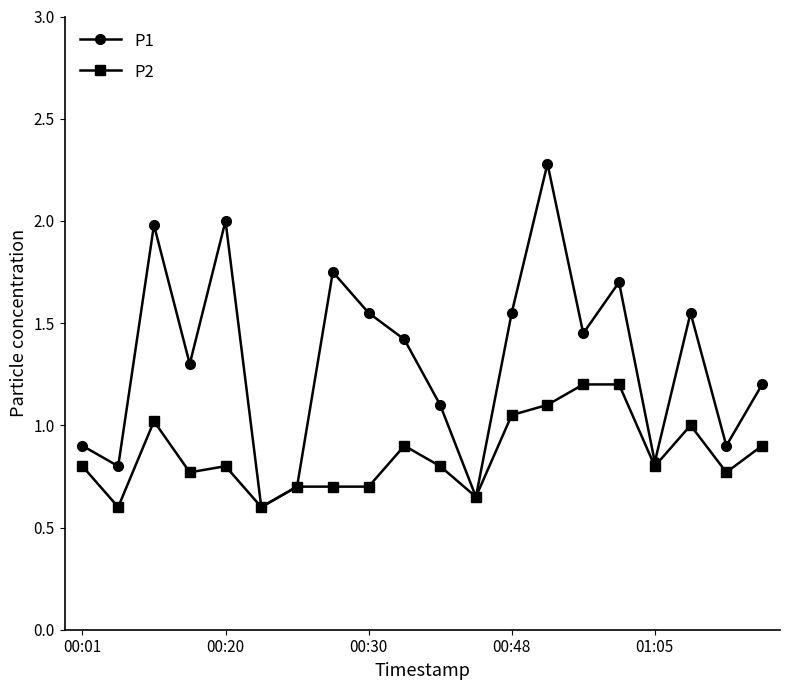

Rank the series by their maximum value, from lowest to highest.

P2, P1